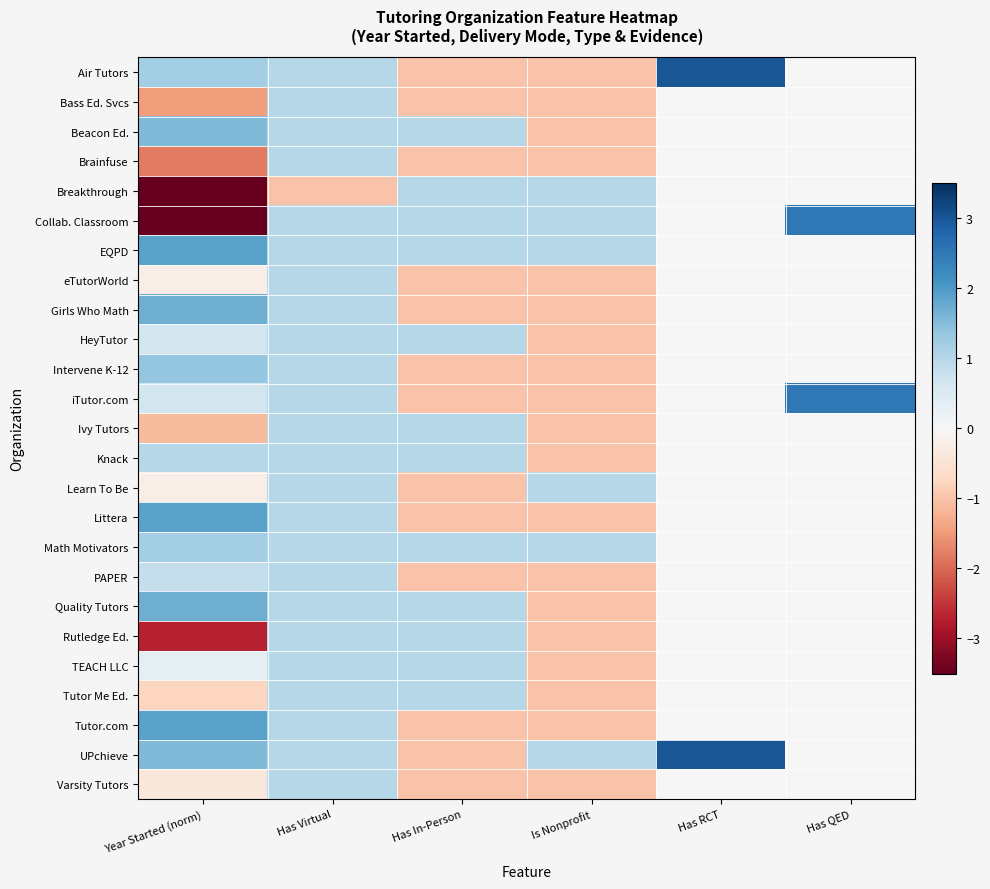

What is the smallest value displayed?

-5.5